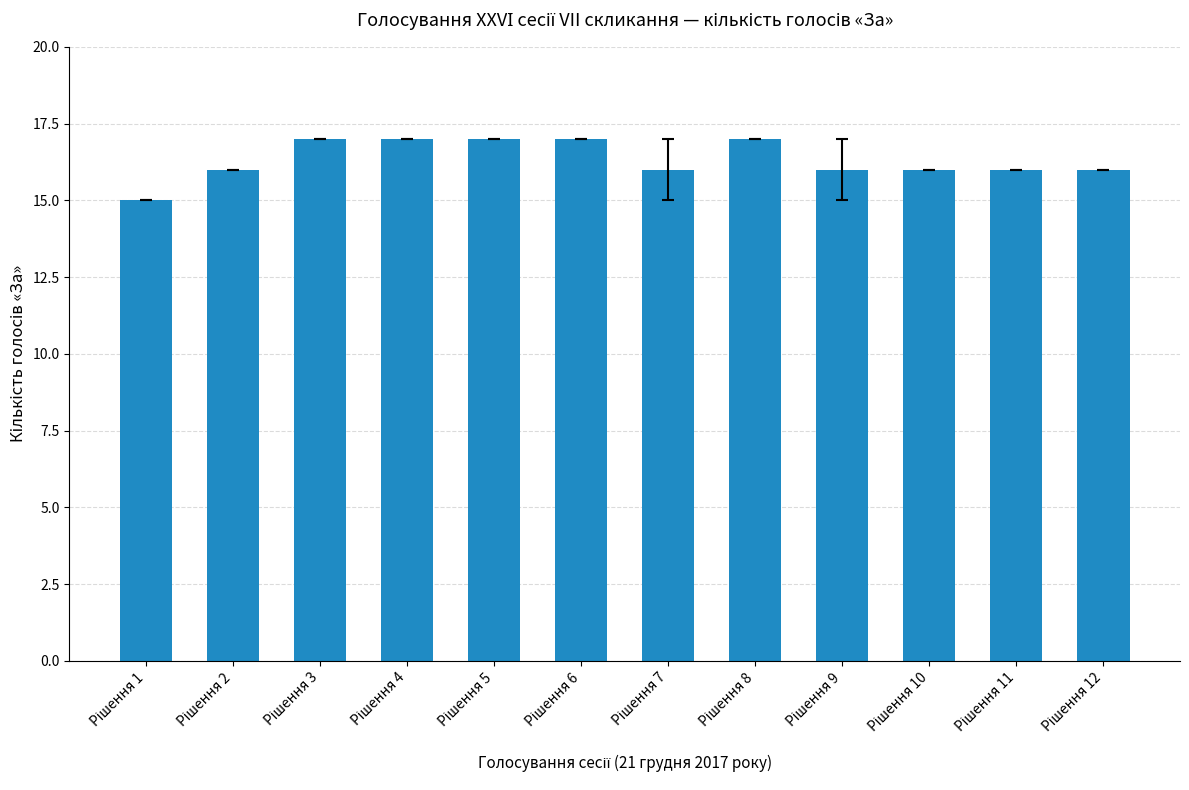

What is the minimum value shown in the chart?

15